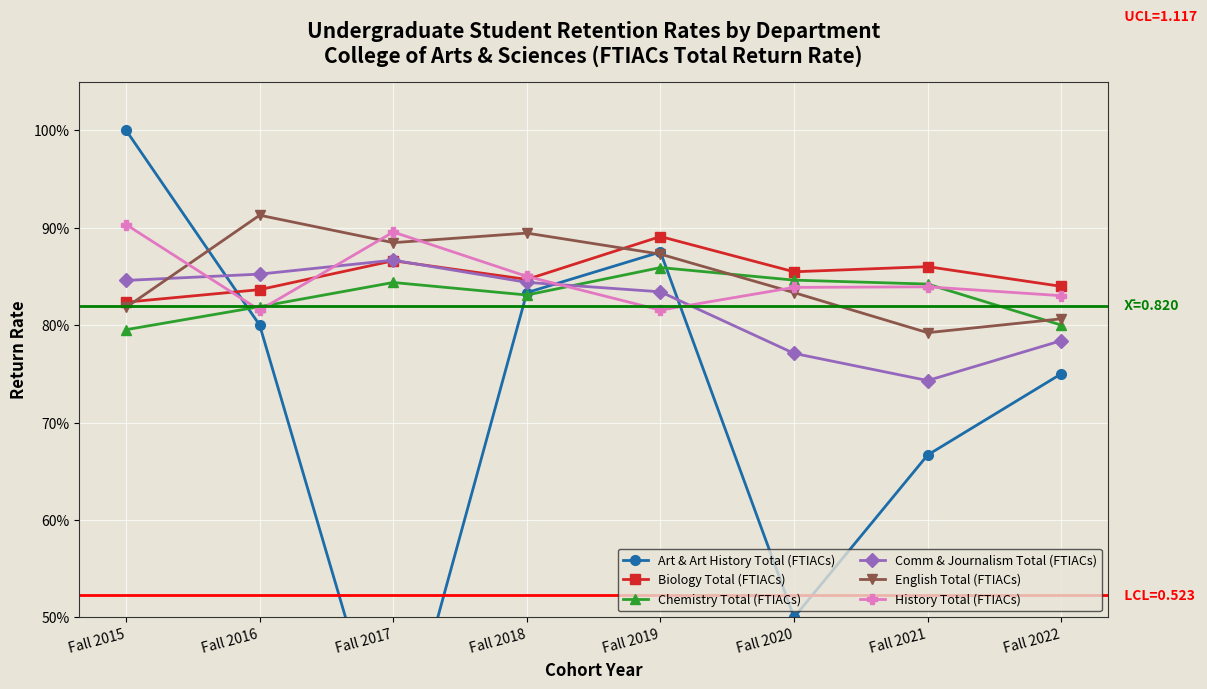

At which label does Biology Total (FTIACs) reach its minimum?

Fall 2015